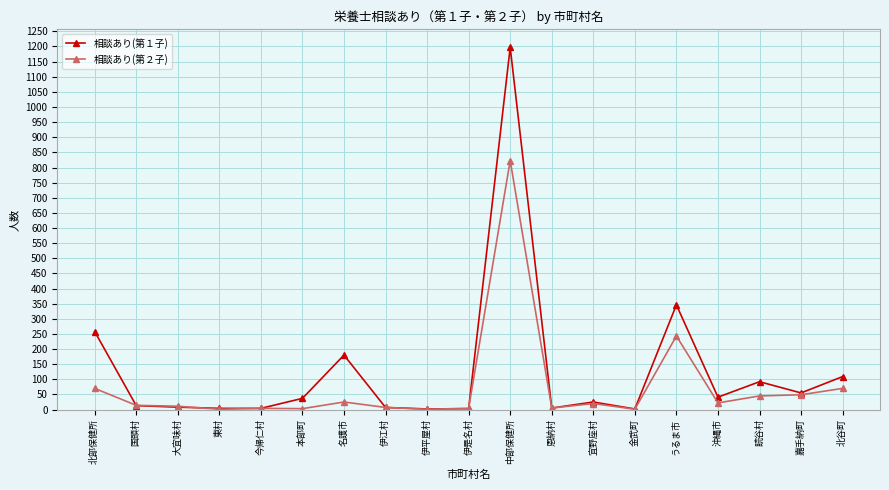

Which category has the highest value across all series?

中部保健所